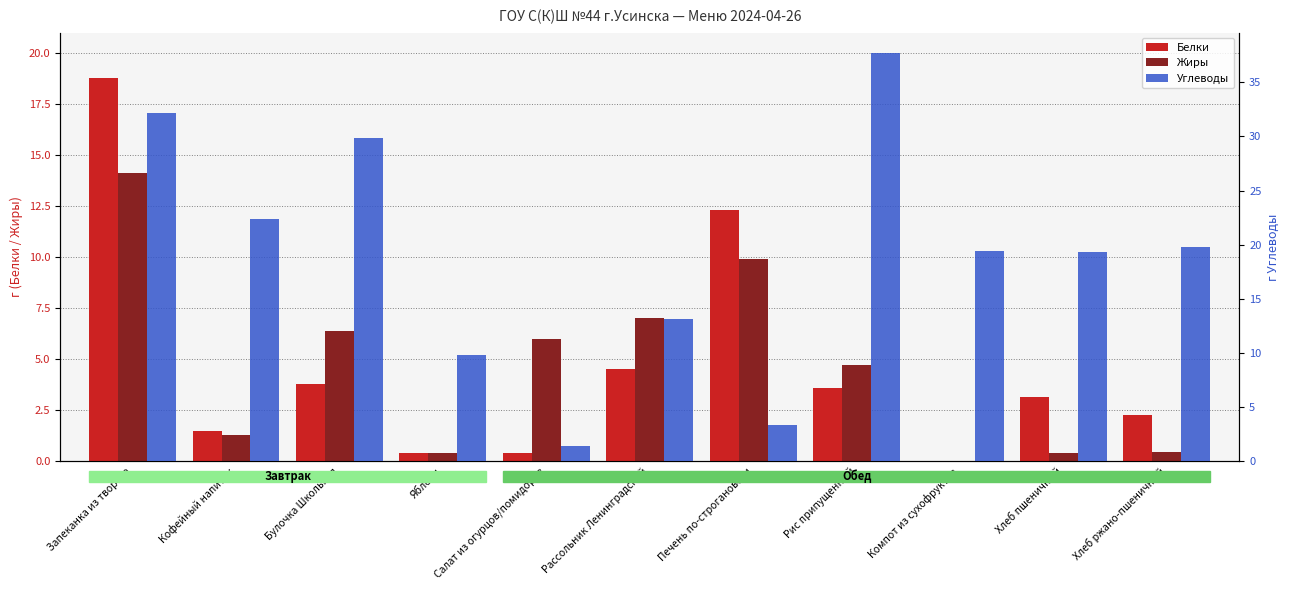

What is the sum of the Жиры values at Хлеб пшеничный and Печень по-строгановски?

10.3